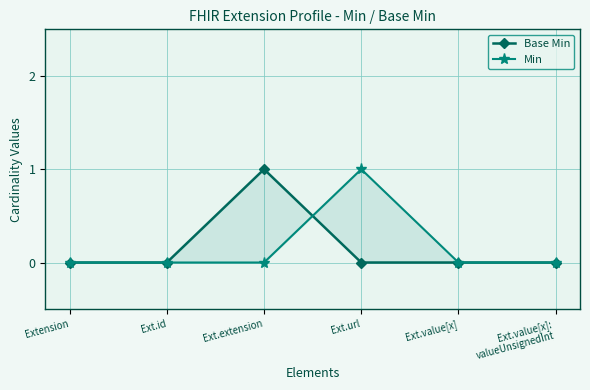

At which label is Base Min closest to 0?

Extension